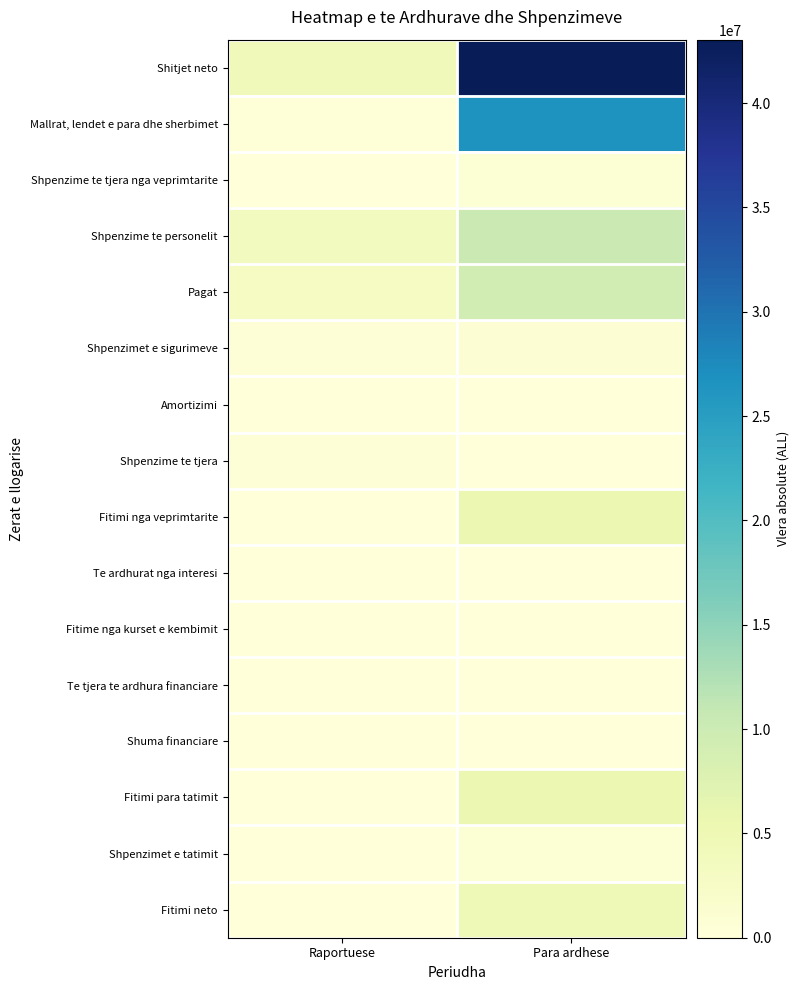

At which category is the sum across all series the highest?

Para ardhese